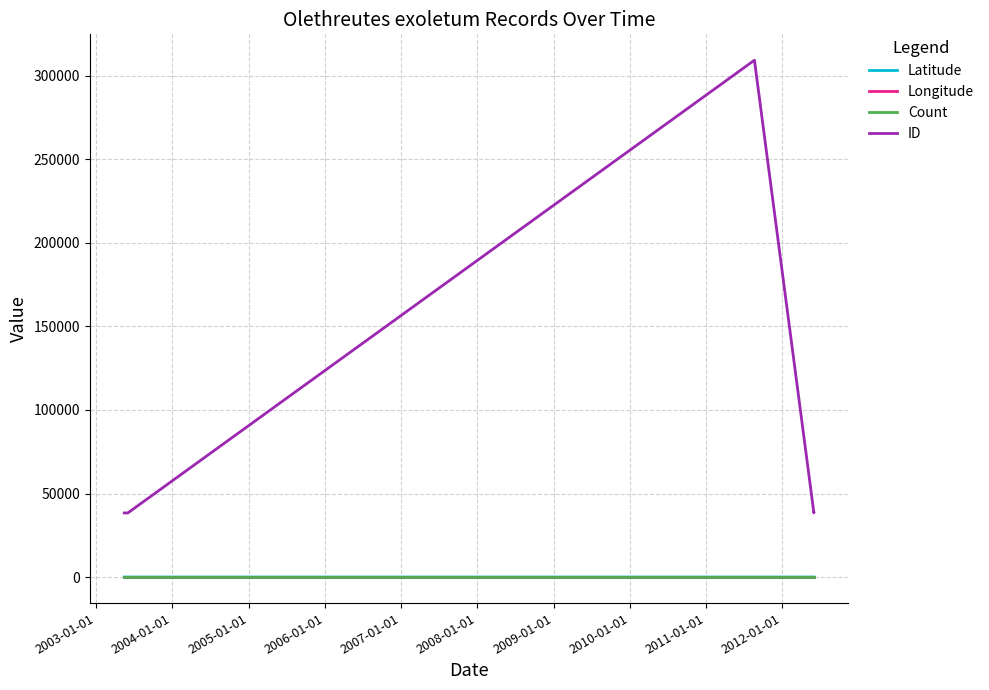

Count the number of data series in this chart.

4